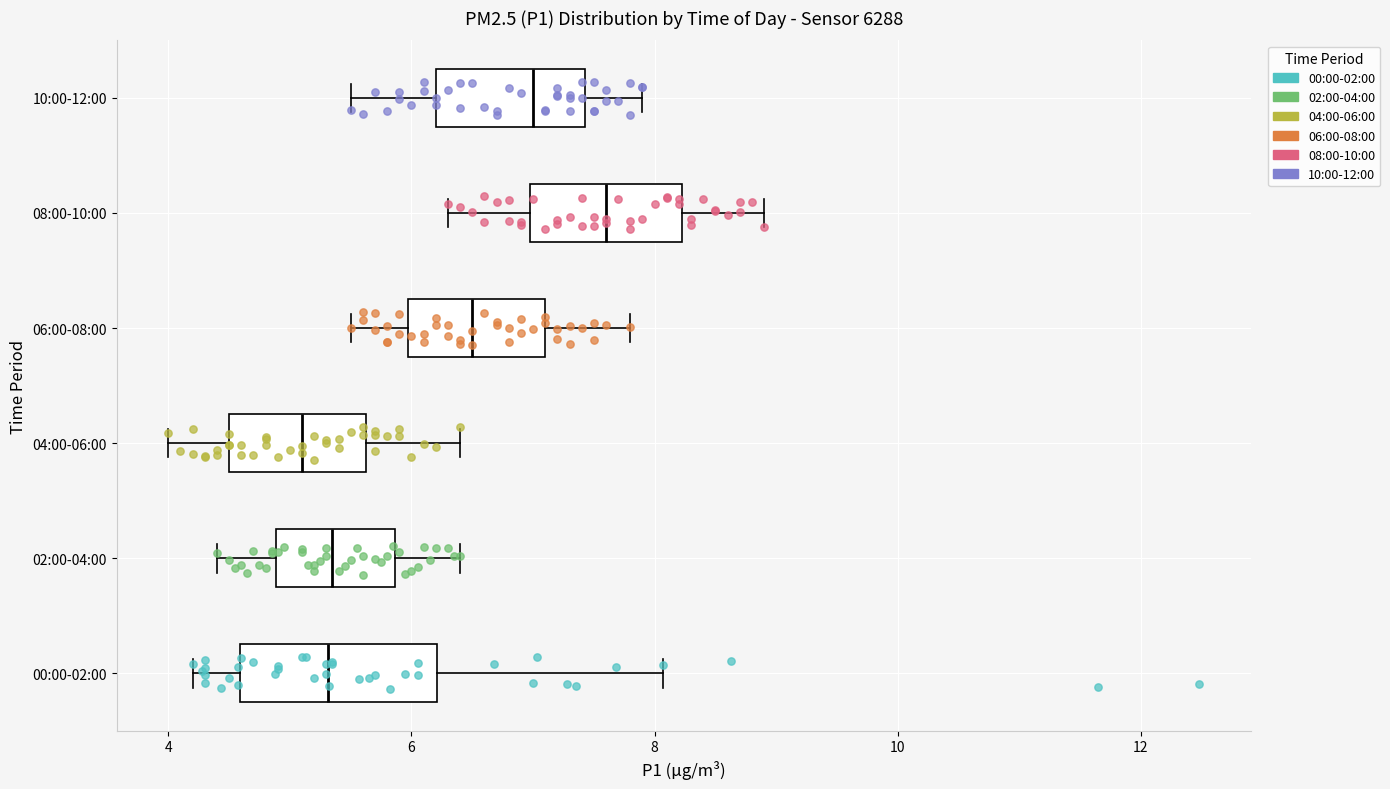

Reading bottom to top, transcribe this box plot: for each box, give where its median line is, the range the box spans, and where its two whiskers end, as read against the x-axis. The values are not printed on the chart, so give them approximately, as read against the axis.

00:00-02:00: median 5.4, box 4.6 to 6.2, whiskers 4.2 to 8.0
02:00-04:00: median 5.4, box 4.8 to 5.8, whiskers 4.4 to 6.4
04:00-06:00: median 5.2, box 4.6 to 5.6, whiskers 4.0 to 6.4
06:00-08:00: median 6.6, box 6.0 to 7.2, whiskers 5.6 to 7.8
08:00-10:00: median 7.6, box 7.0 to 8.2, whiskers 6.4 to 9.0
10:00-12:00: median 7.0, box 6.2 to 7.4, whiskers 5.6 to 8.0